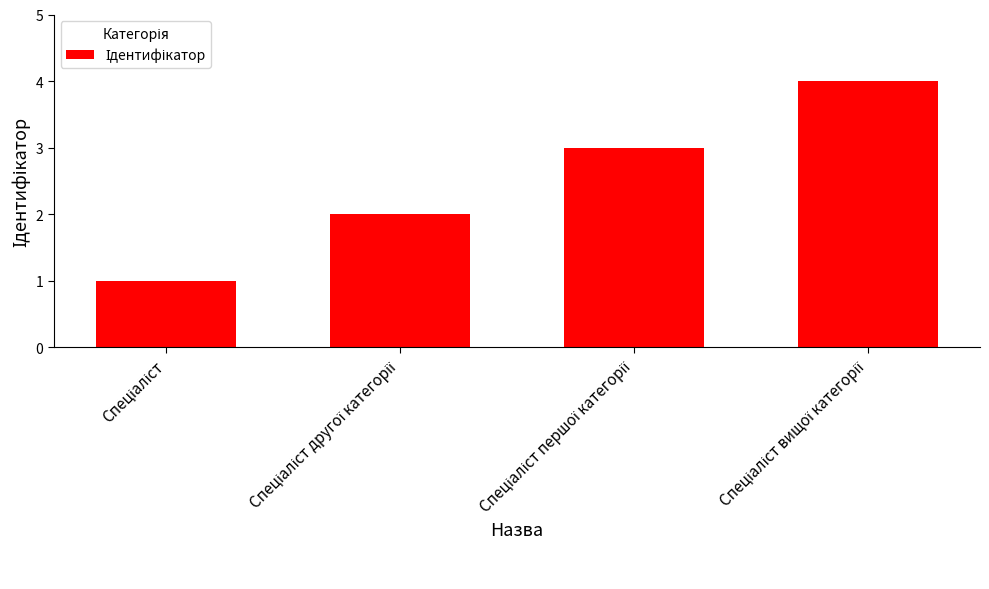

What is the sum of all values?

10